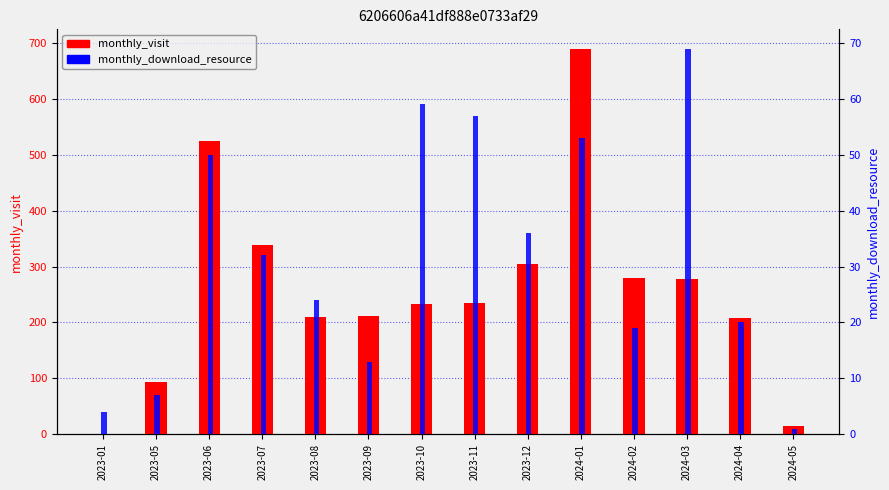

Which series has the widest spread of values?

monthly_visit